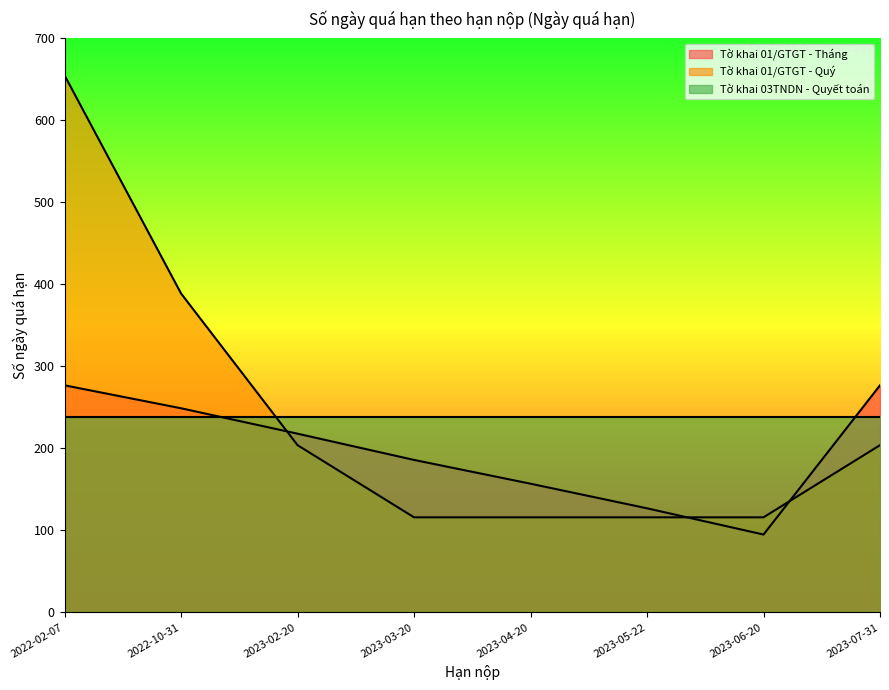

List the series in order of their peak value, lowest first.

Tờ khai 03TNDN - Quyết toán, Tờ khai 01/GTGT - Tháng, Tờ khai 01/GTGT - Quý